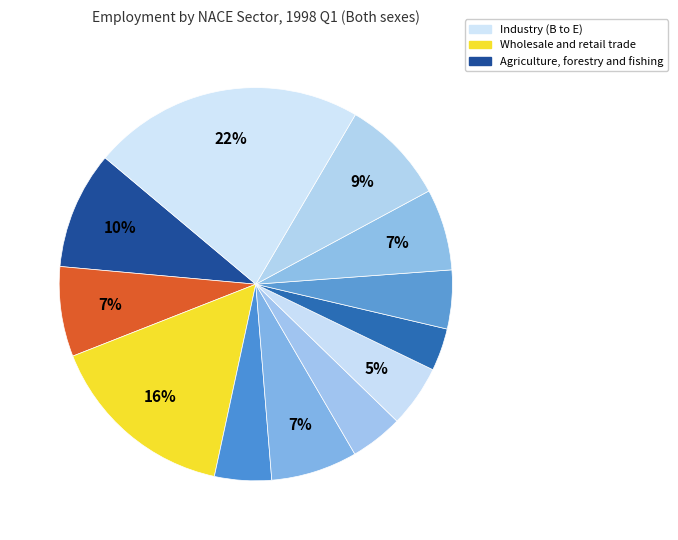

How many segments does this pie chart have?

12